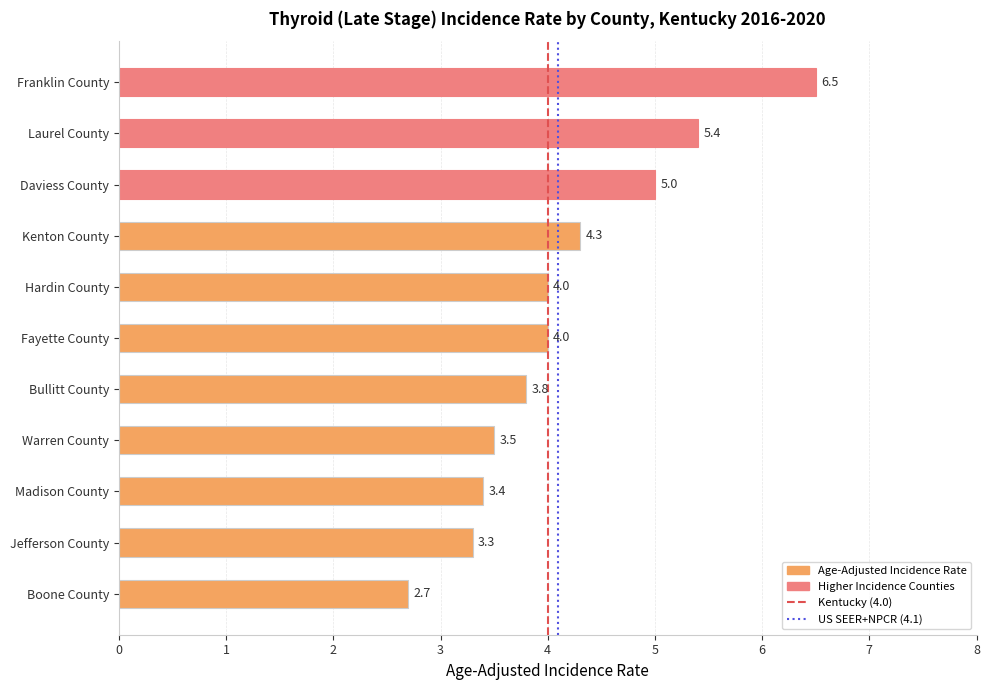

What is the minimum value shown in the chart?

2.7